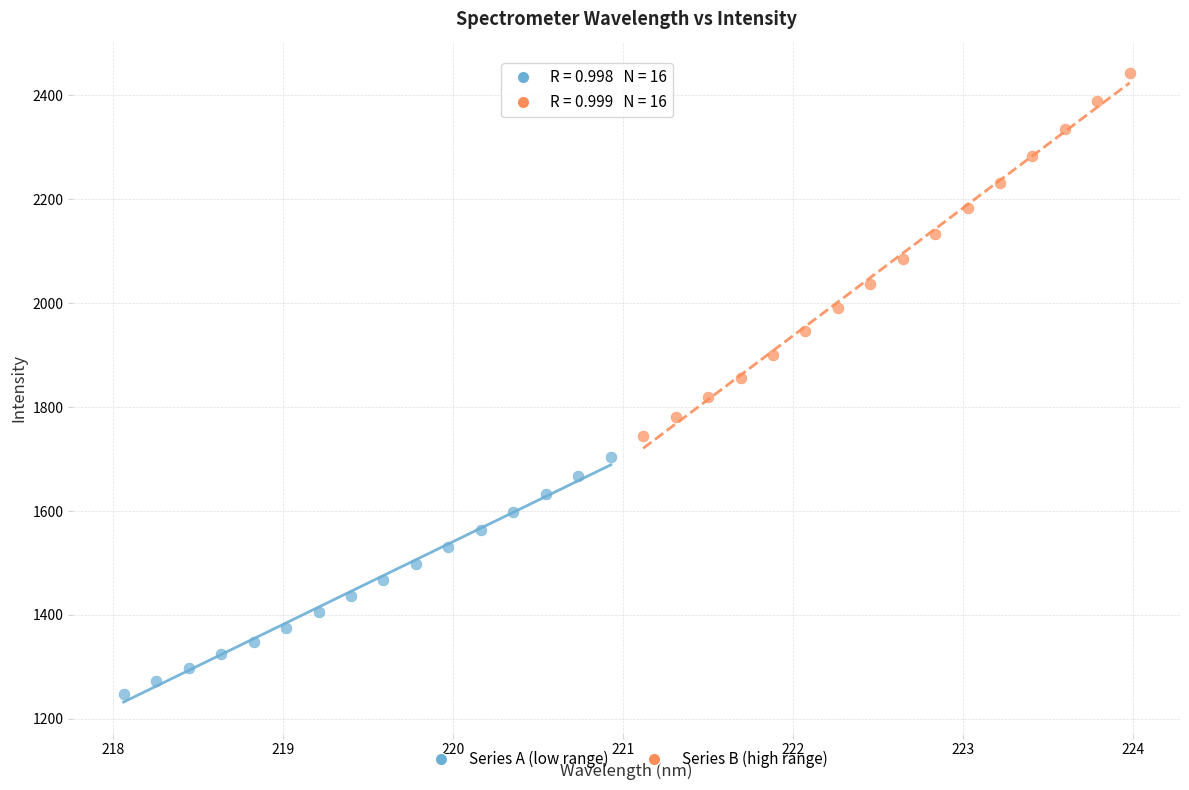

Which series reaches the maximum Y coordinate?

Series B (high range)